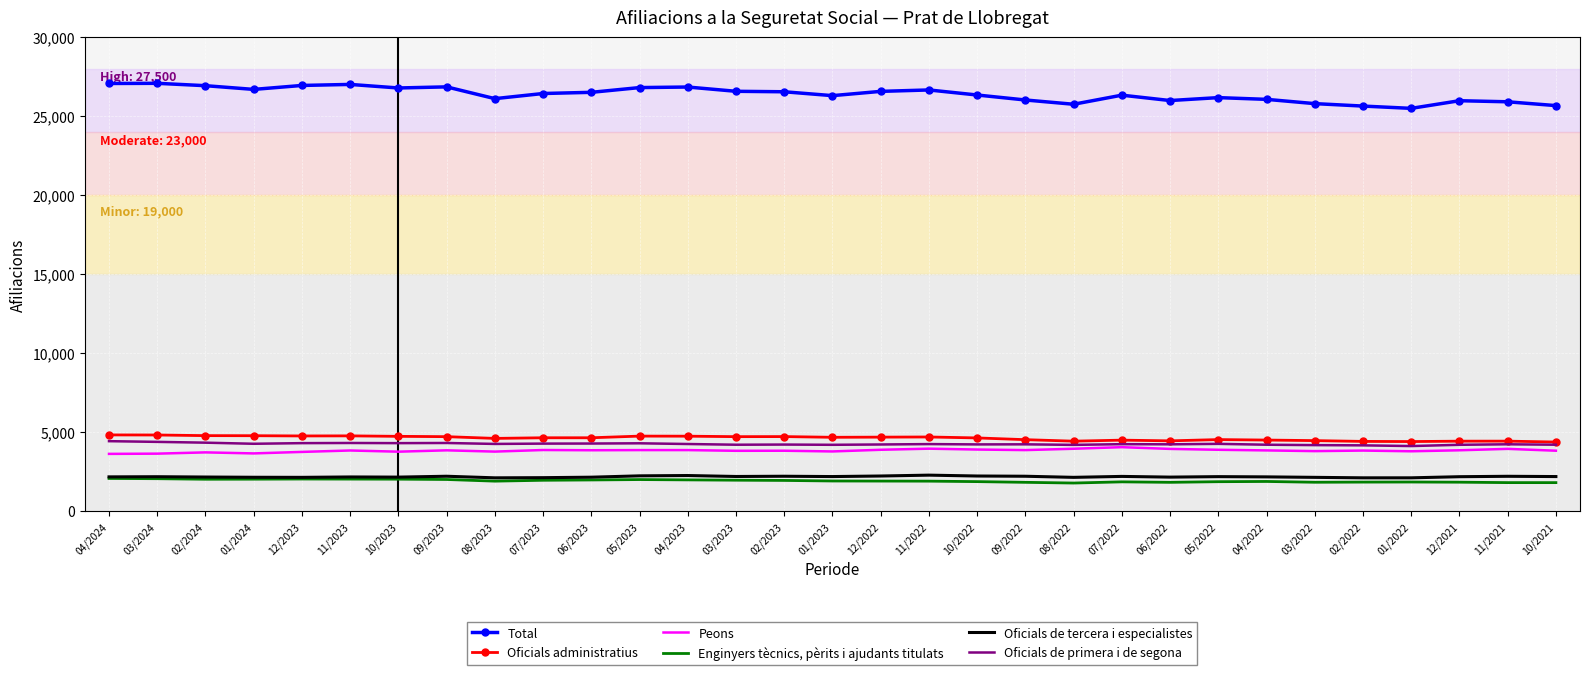

Which series has the widest spread of values?

Total